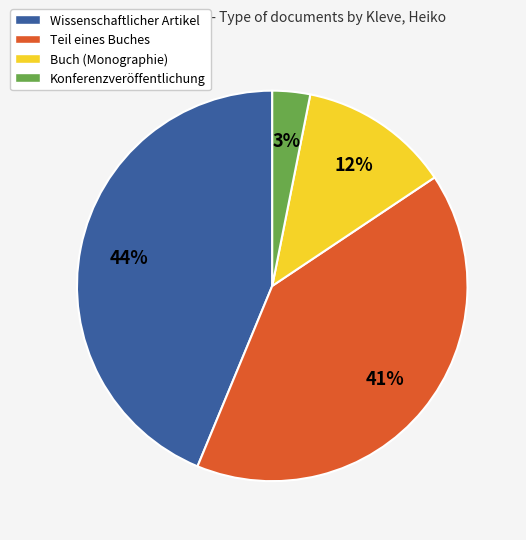

To the nearest percent, what percentage of the pie is Teil eines Buches?

41%